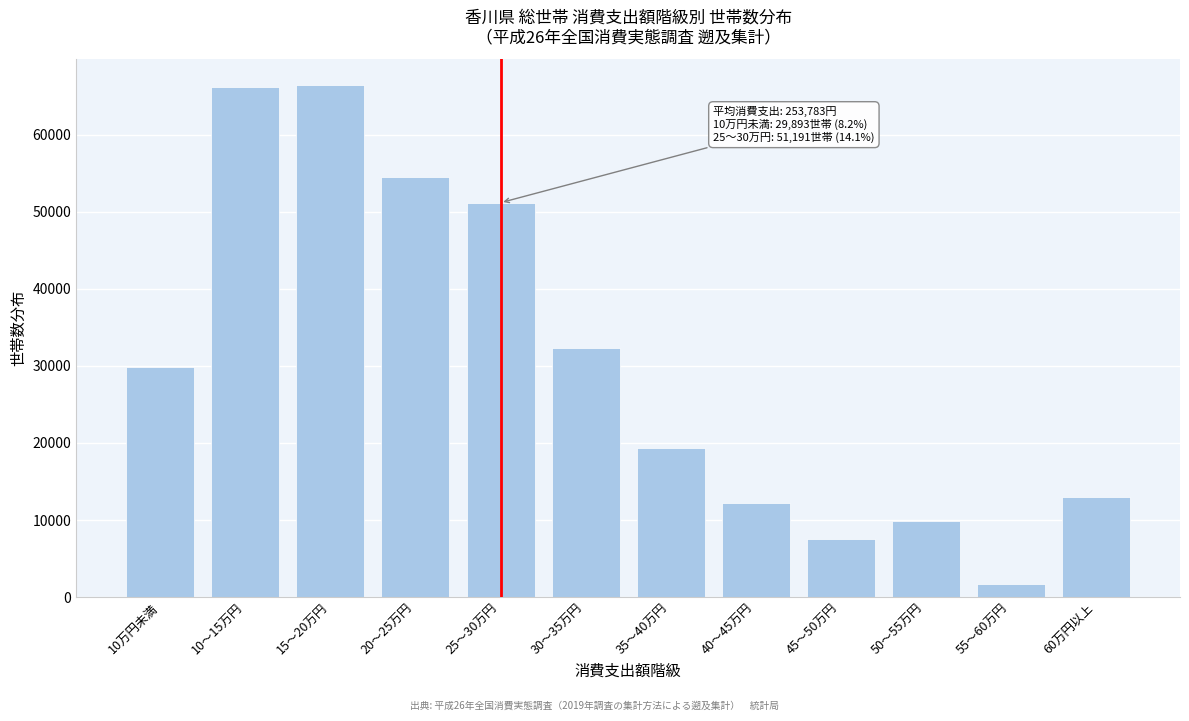

What is the label of the 1st bar from the right?

60万円以上